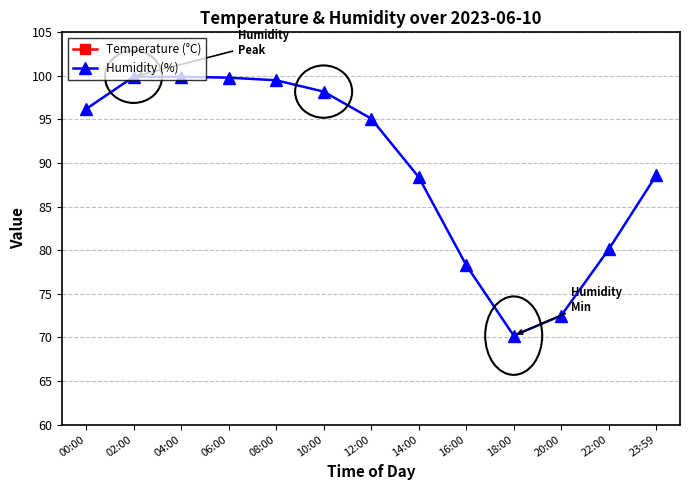

Rank the series by their maximum value, from highest to lowest.

Humidity (%), Temperature (°C)